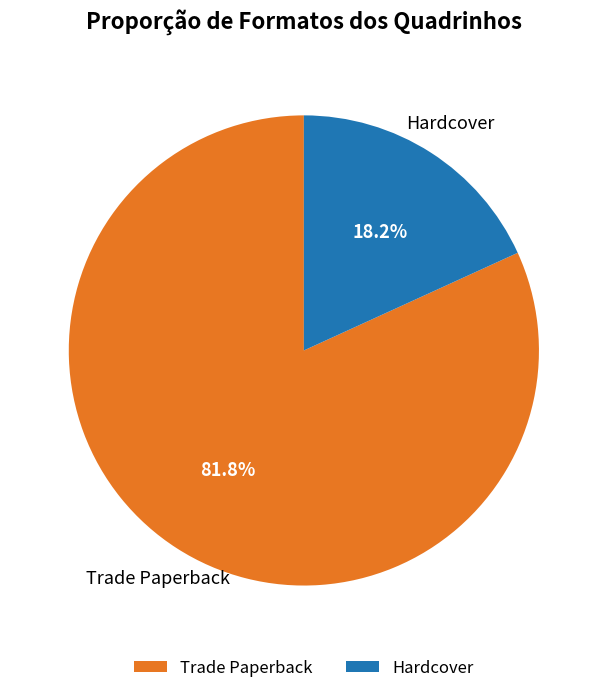

How many slices are in this pie chart?

2